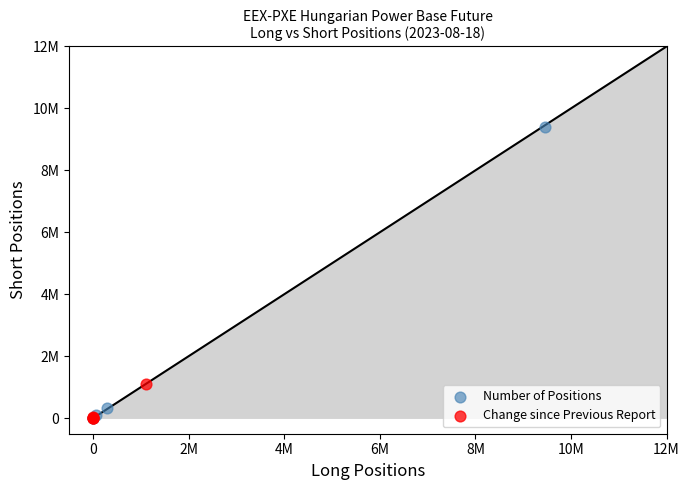

Which series contains the highest Y value?

Number of Positions